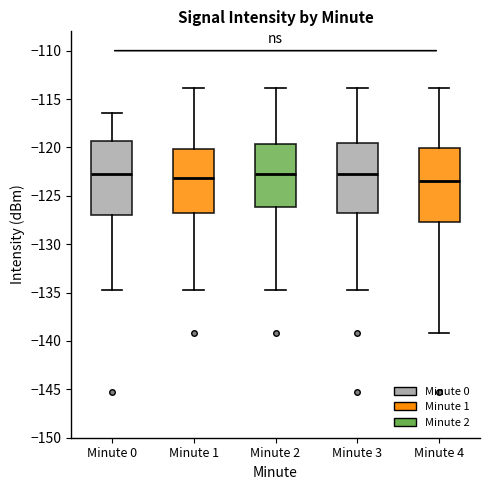

Reading left to right, read every box against the y-axis: the position of its median line, the range the box covers, and the ends of its whiskers. The values are not printed on the chart, so give them approximately, as read against the axis.

Minute 0: median -123.0, box -127.0 to -119.5, whiskers -134.5 to -116.5
Minute 1: median -123.0, box -127.0 to -120.0, whiskers -134.5 to -114.0
Minute 2: median -123.0, box -126.0 to -119.5, whiskers -134.5 to -114.0
Minute 3: median -123.0, box -127.0 to -119.5, whiskers -134.5 to -114.0
Minute 4: median -123.5, box -127.5 to -120.0, whiskers -139.0 to -114.0